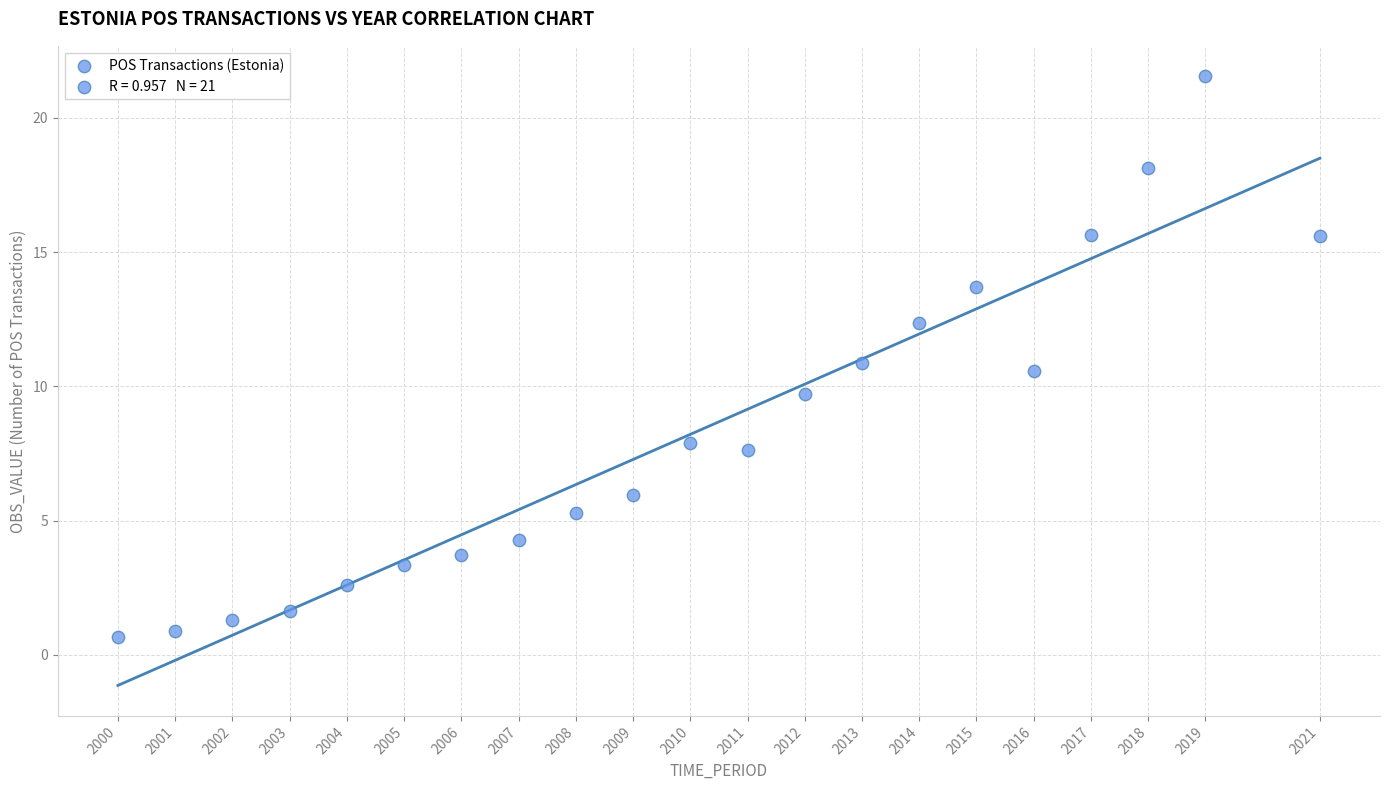

What is the range of X values (max minus min)?

21.0